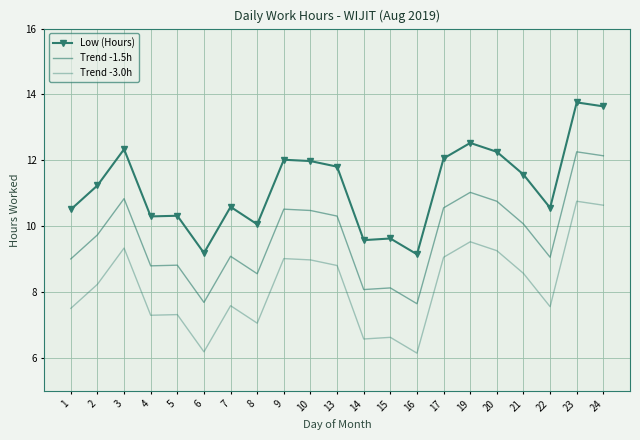

At which category does Trend -1.5h reach its first local peak?

3